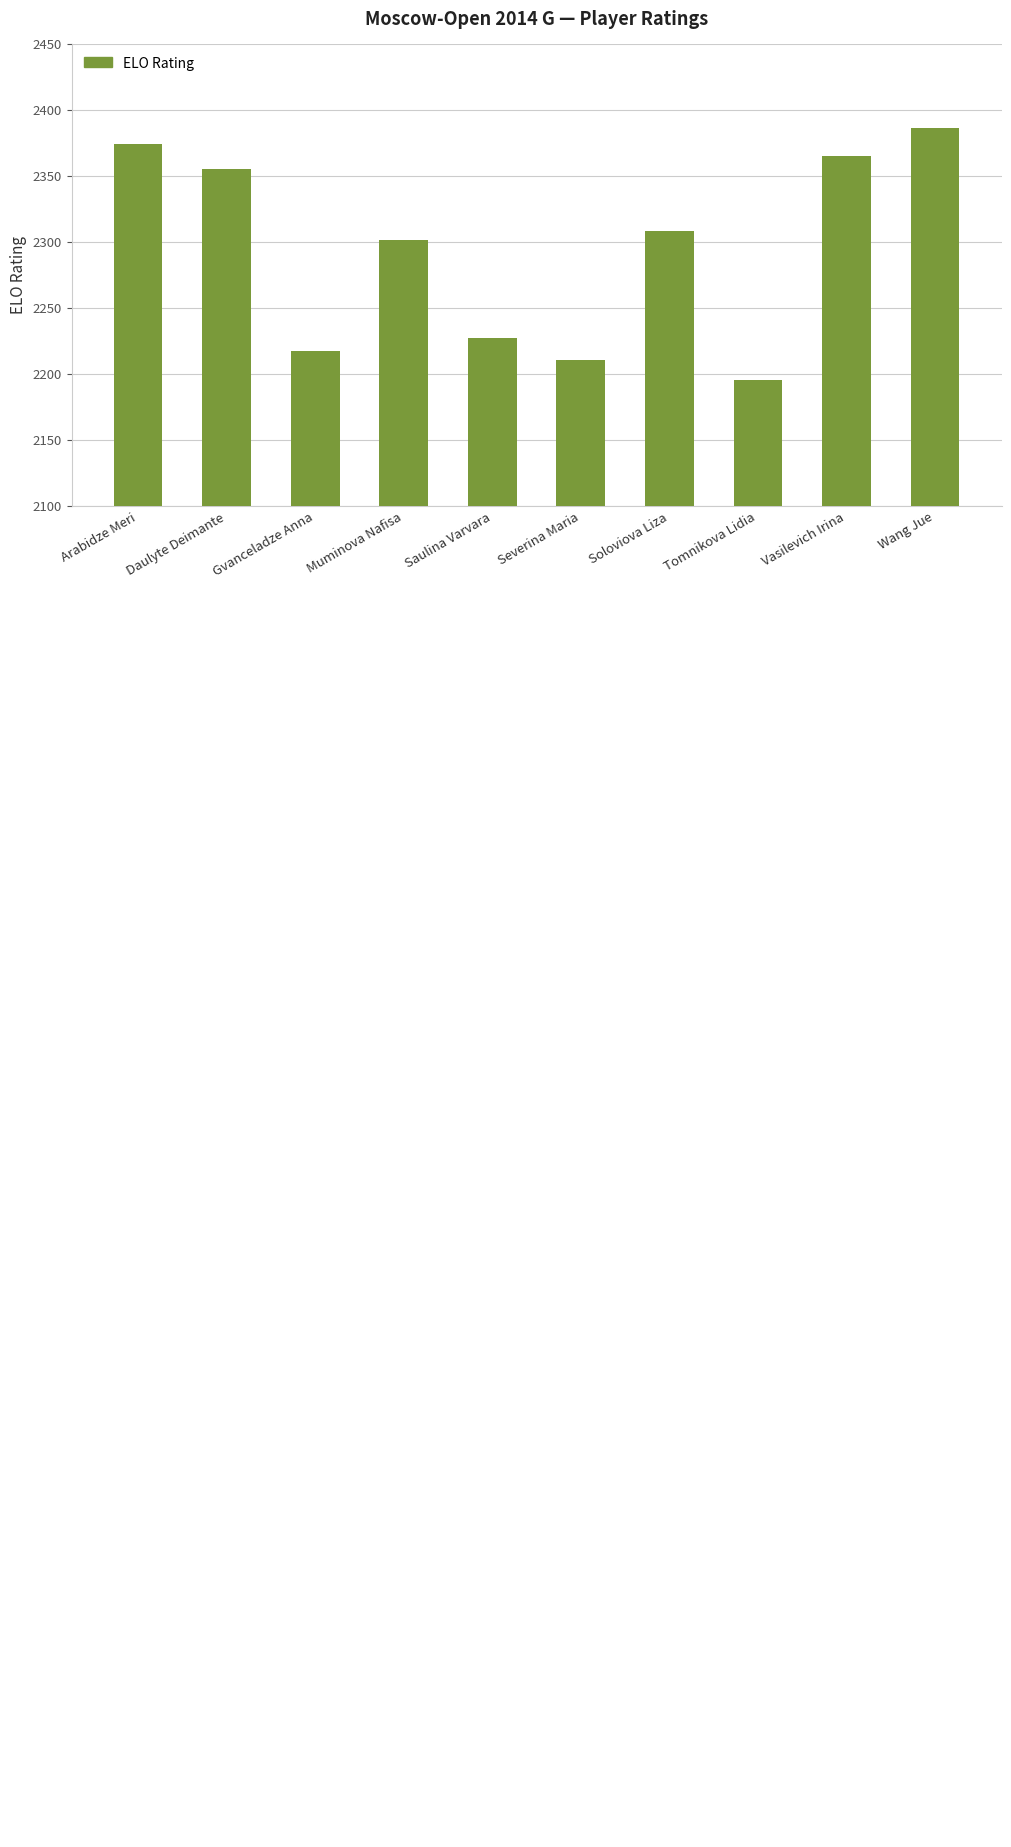

Reading right to left, transcribe all the data shown in this chart.

2386	2365	2195	2308	2210	2227	2301	2217	2355	2374